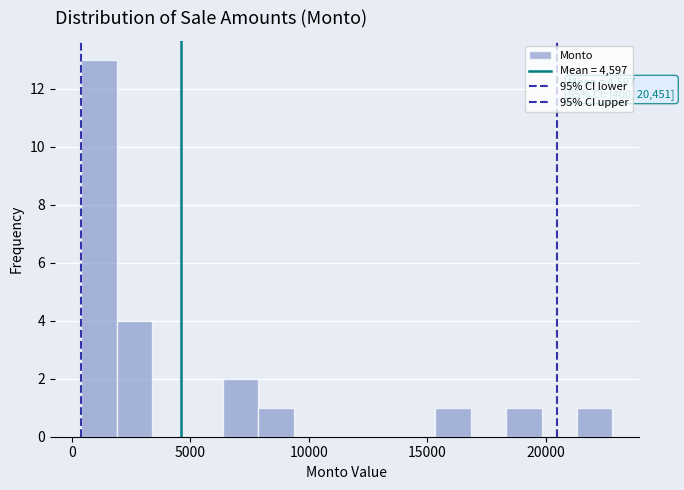

Read against the x-axis, roughly where is the centre of the tallest bar?

1000